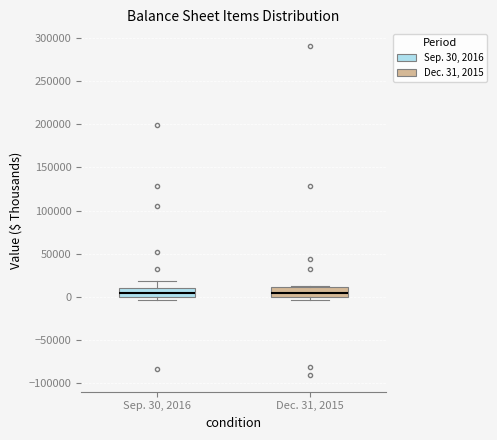

Where does the median line of the box for Sep. 30, 2016 sit on the y-axis? The values are not printed on the chart, so give them approximately, as read against the axis.

5000